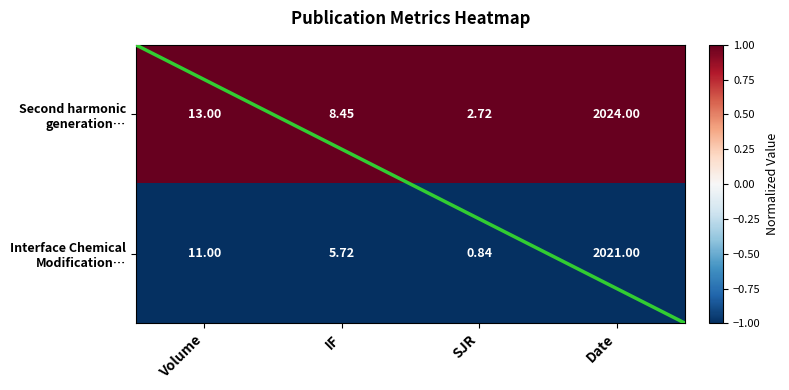

Which has a higher value, SJR or Date?

SJR